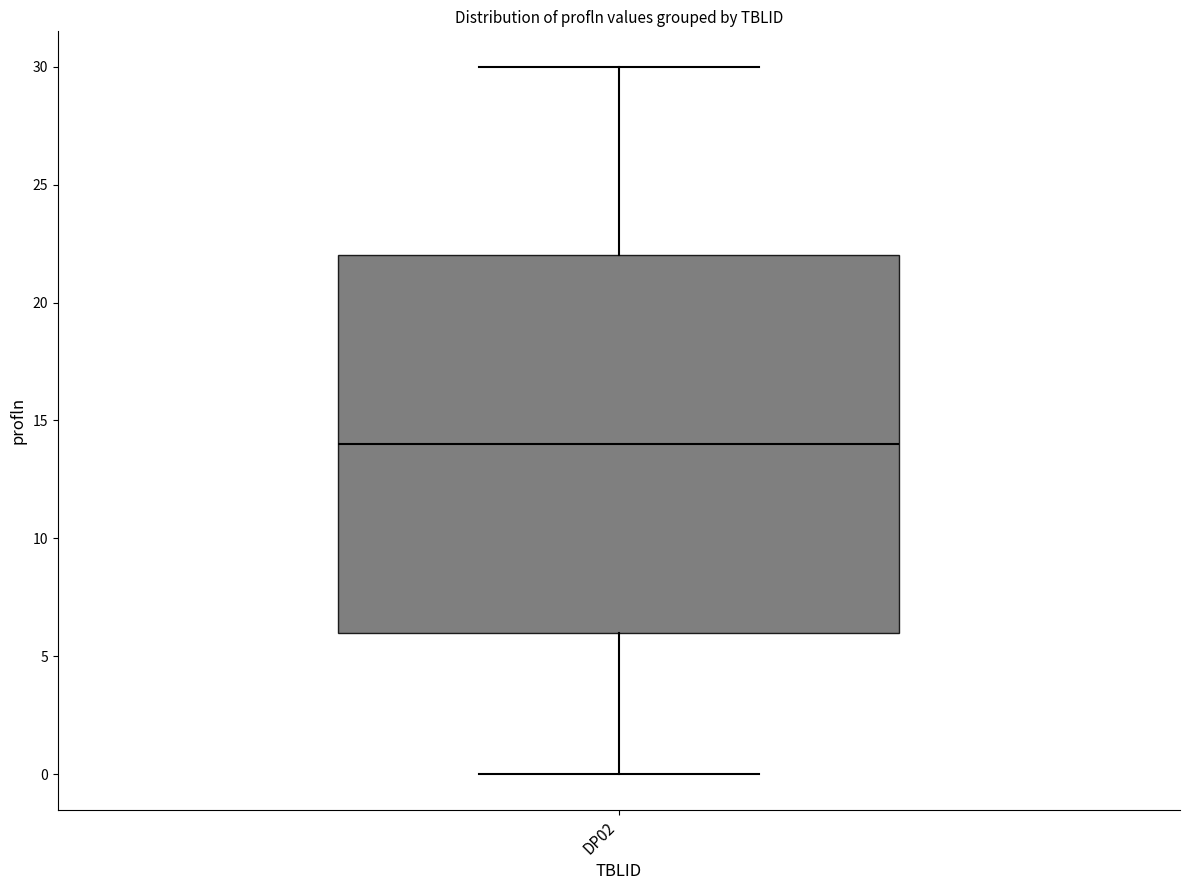

Where does the upper whisker of the box for DP02 end on the y-axis? The values are not printed on the chart, so give them approximately, as read against the axis.

30